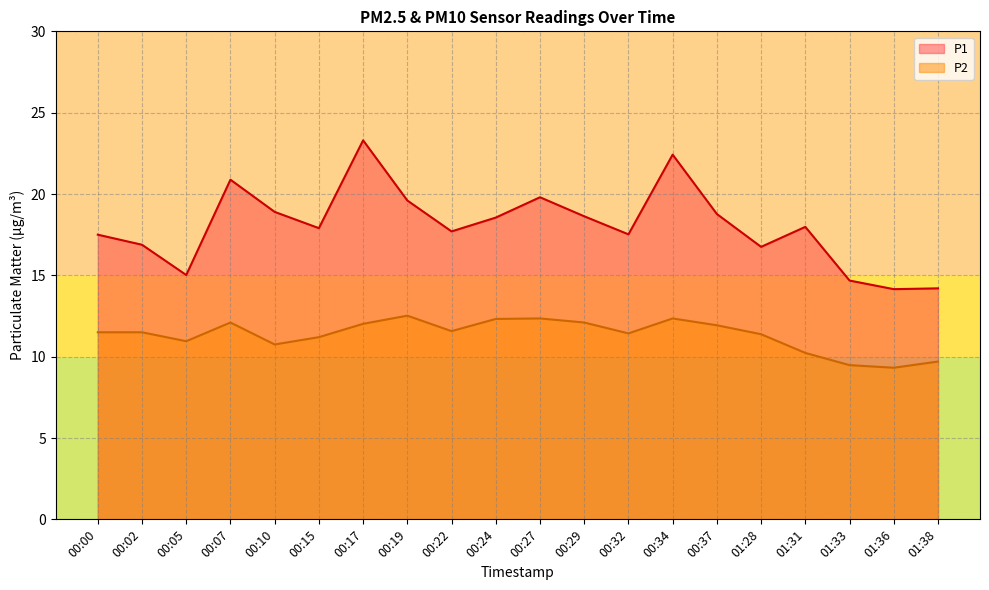

In P1, how many points are higher than both neighbors (excluding endpoints)?

5